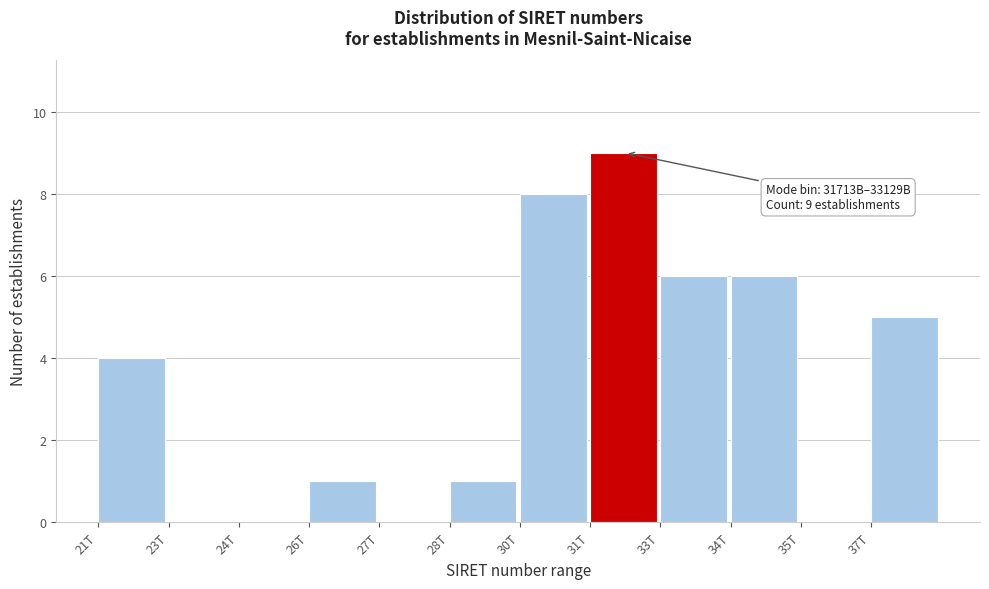

Reading left to right, extract all data points from this chart.

21T=4	23T=0	24T=0	26T=1	27T=0	28T=1	30T=8	31T=9	33T=6	34T=6	35T=0	37T=5